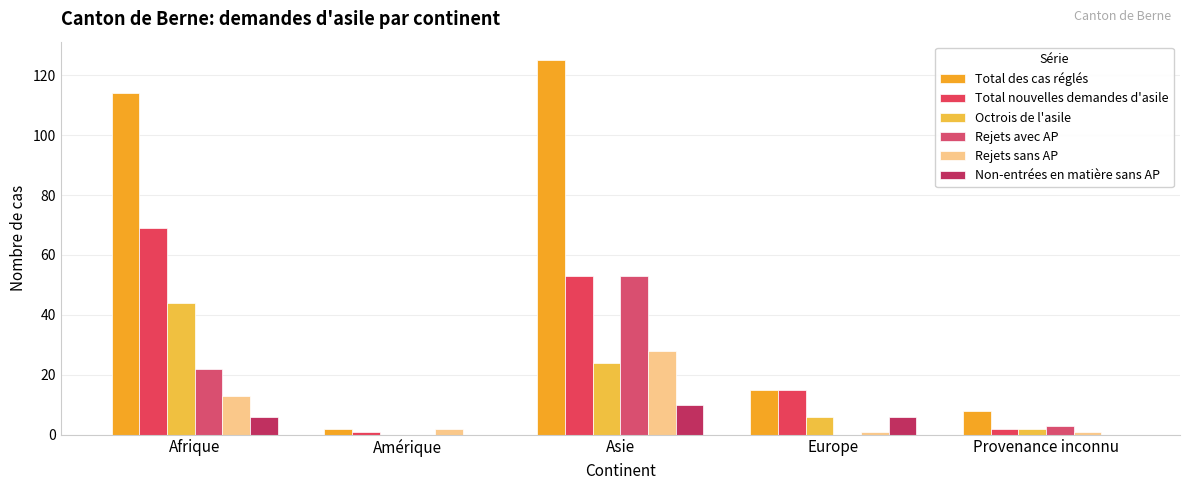

Which category has the lowest value across all series?

Amérique